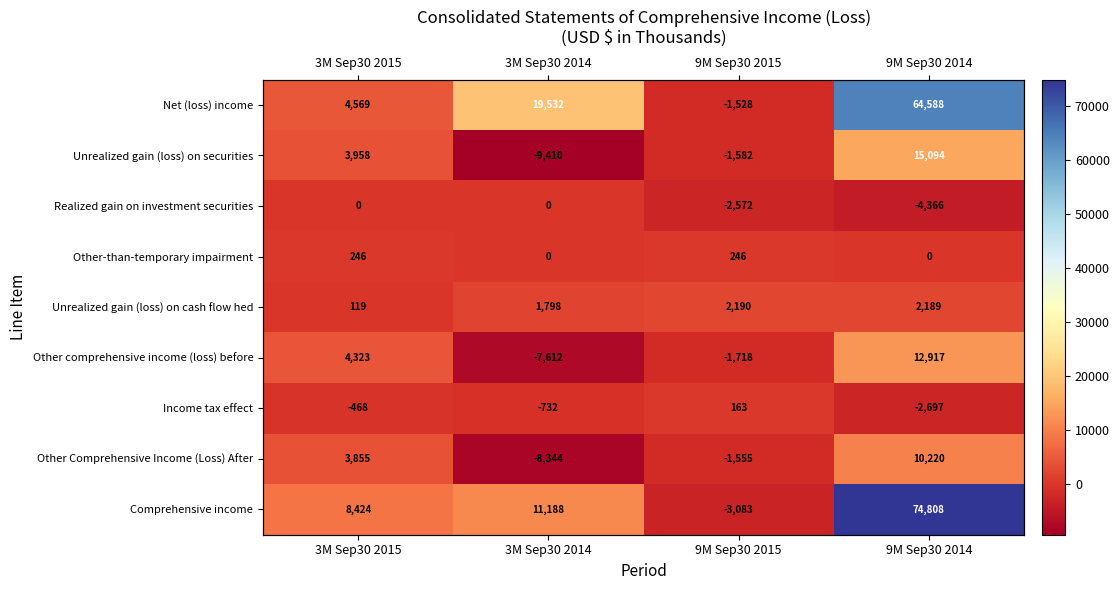

Where is Unrealized gain (loss) on securities nearest to the value 2842?

3M Sep30 2015